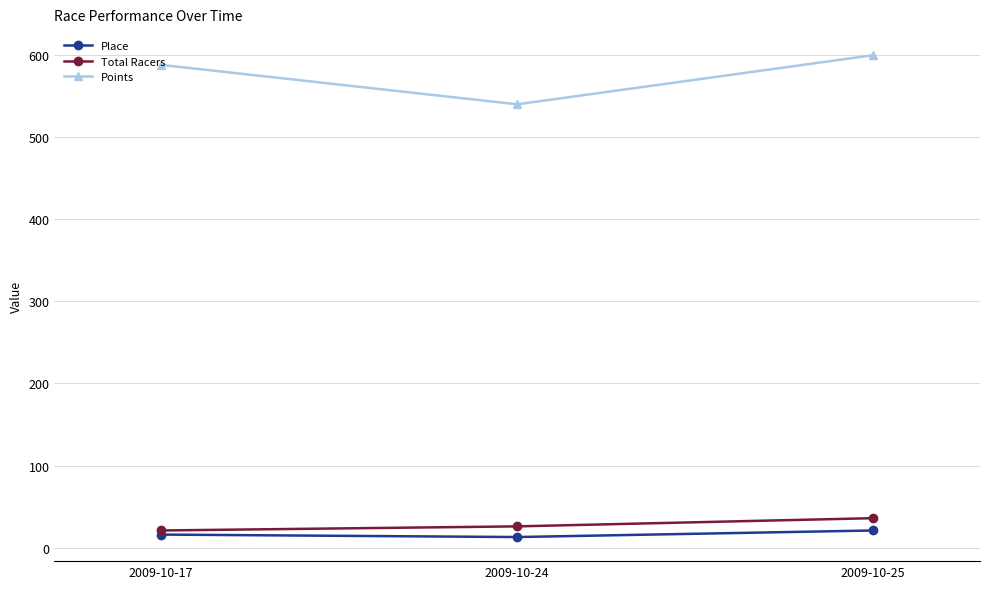

What is the maximum value for Points?

599.8